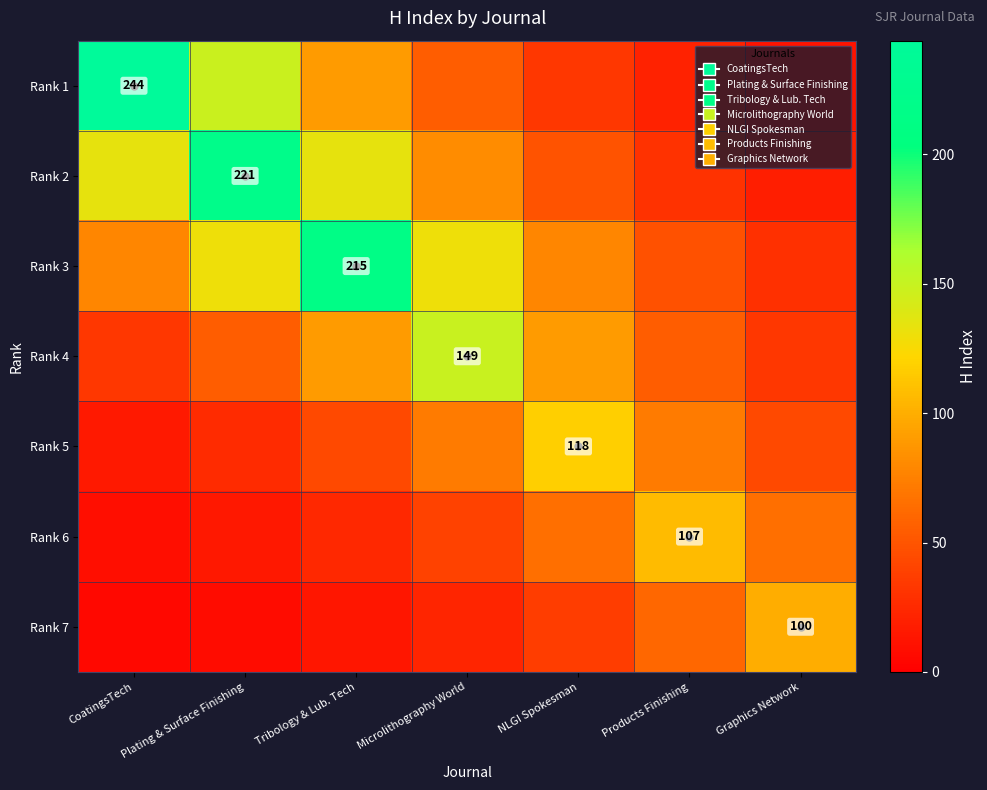

What is the sum of the Rank 6 values at CoatingsTech and Microlithography World?

48.1